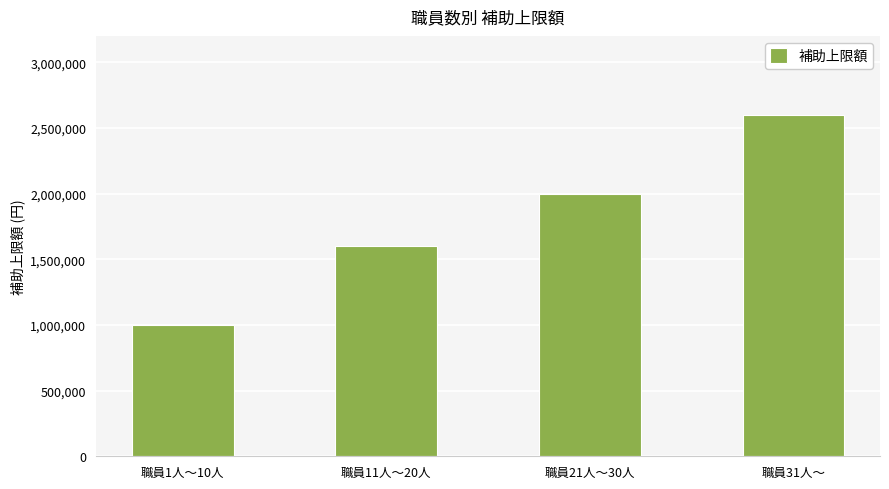

The chart shows a value of 1362127 at 職員1人～10人. True or false?

False